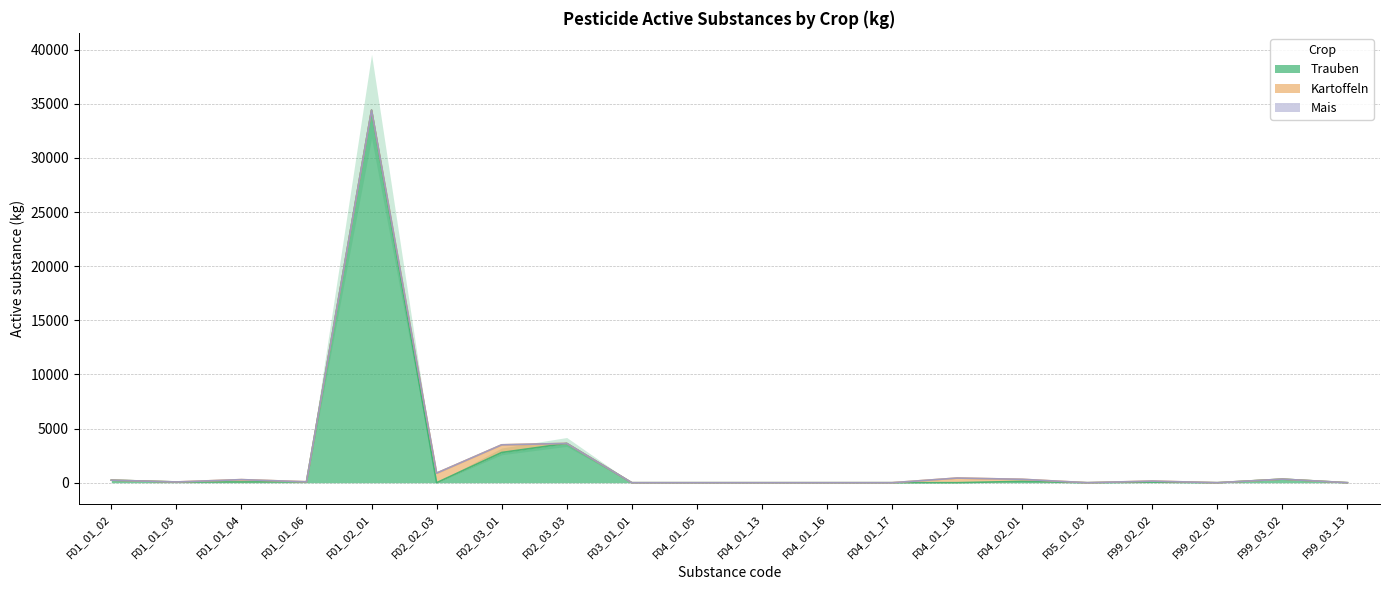

At how many categories does at least one series exceed 27254?

1